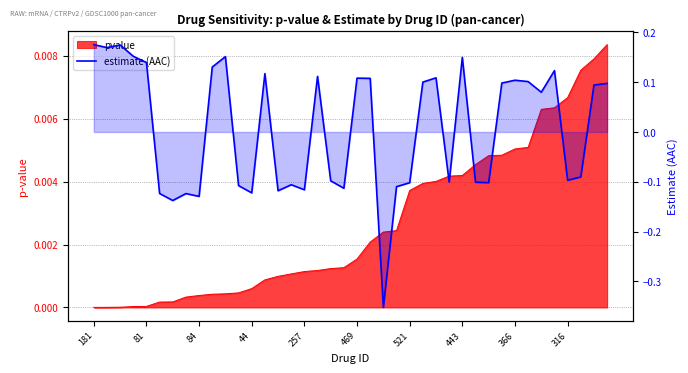

Count the number of categories in the chart.

40